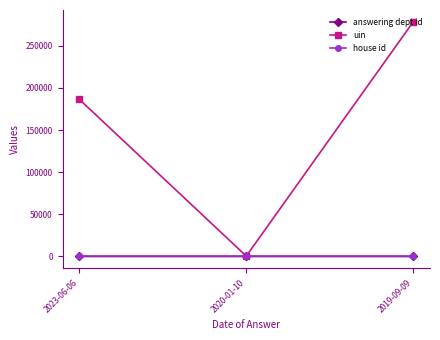

What is the difference between the maximum and minimum values in the uin series?

278015